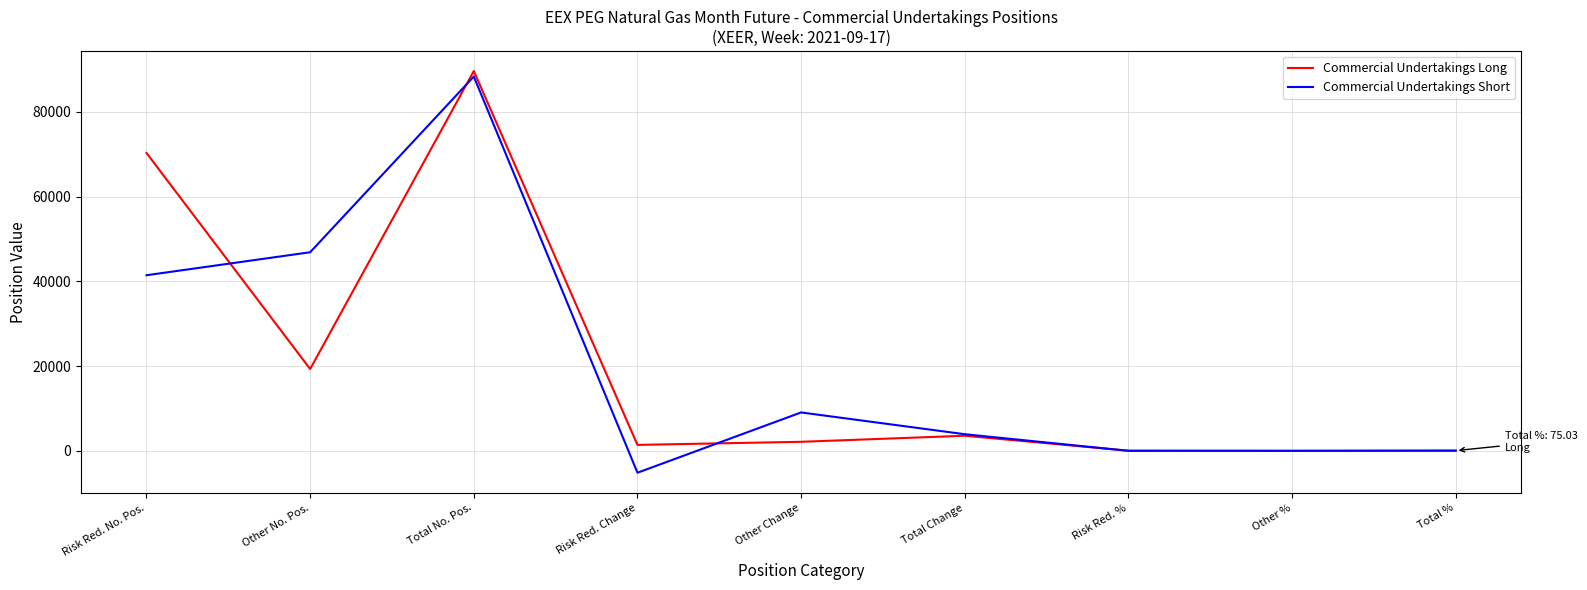

Between Risk Red. No. Pos. and Risk Red. %, which series saw the biggest shift?

Commercial Undertakings Long